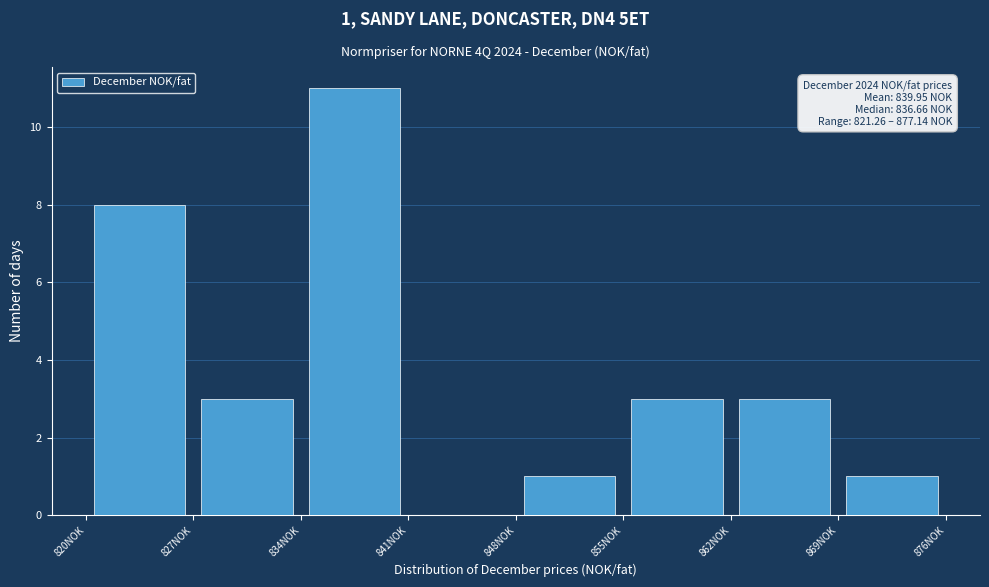

Over which range of the x-axis is the bar tallest?

834 to 841